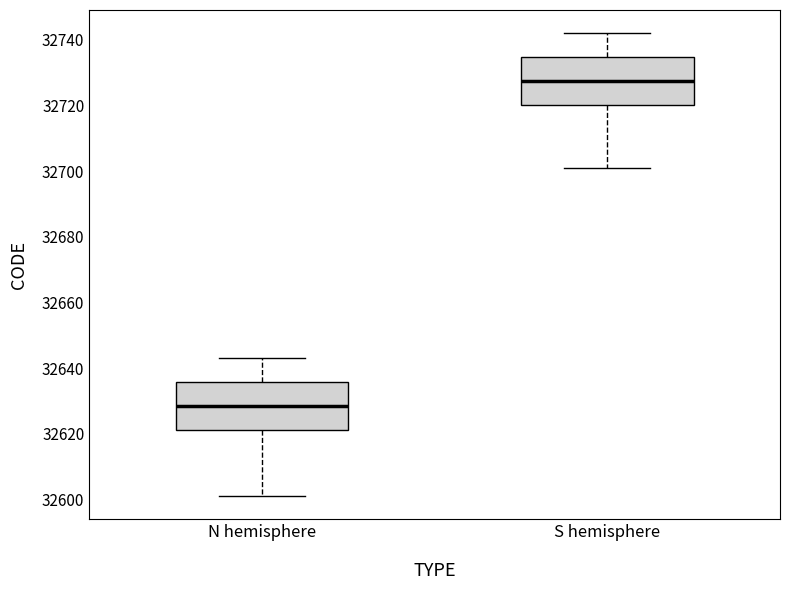

Reading left to right, read every box against the y-axis: the position of its median line, the range the box covers, and the ends of its whiskers. The values are not printed on the chart, so give them approximately, as read against the axis.

N hemisphere: median 32628, box 32622 to 32636, whiskers 32602 to 32644
S hemisphere: median 32728, box 32720 to 32734, whiskers 32702 to 32742